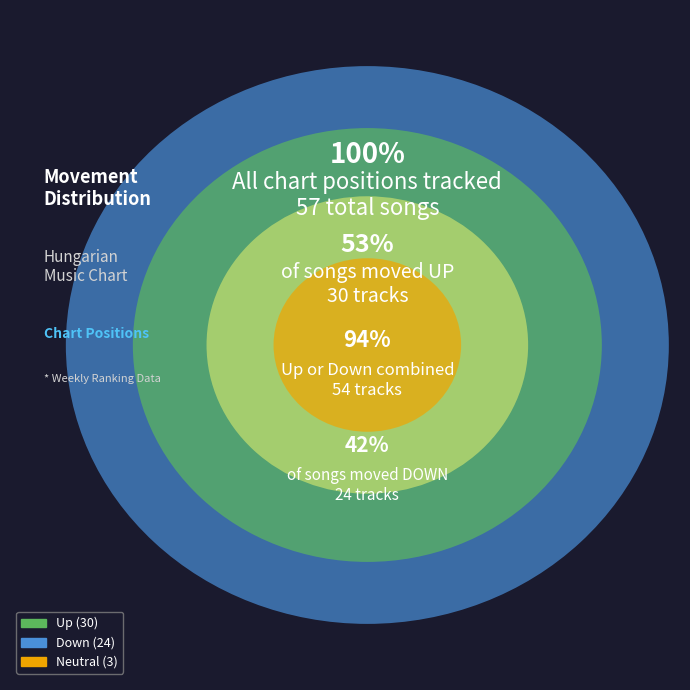

Approximately how many times larger is the value at - compared to up?

0.1